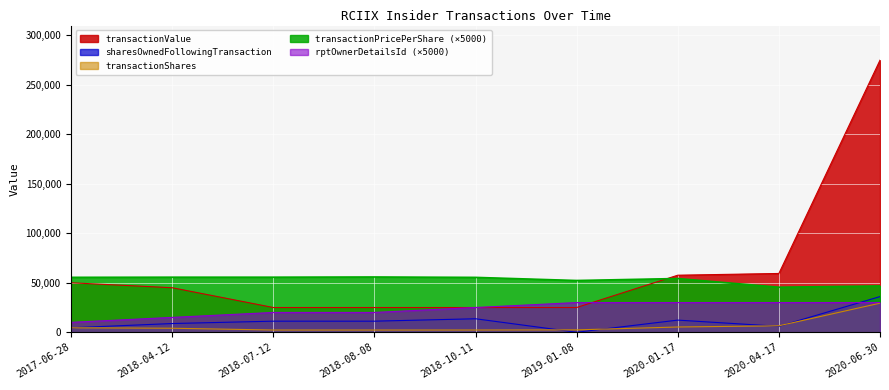

Which series has the widest spread of values?

transactionValue